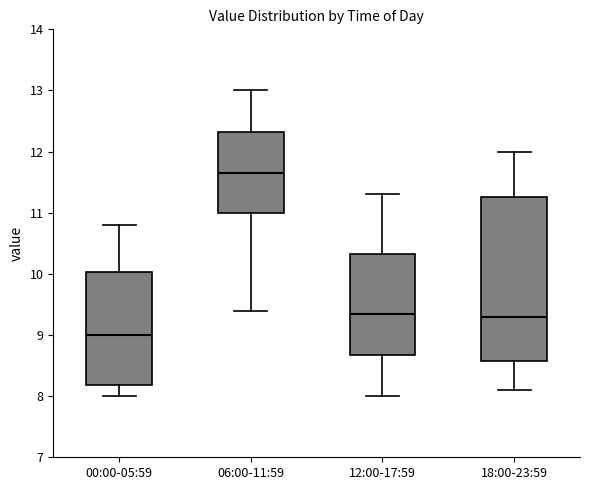

Reading left to right, transcribe this box plot: for each box, give where its median line is, the range the box spans, and where its two whiskers end, as read against the y-axis. The values are not printed on the chart, so give them approximately, as read against the axis.

00:00-05:59: median 9.0, box 8.2 to 10.0, whiskers 8.0 to 10.8
06:00-11:59: median 11.7, box 11.0 to 12.3, whiskers 9.4 to 13.0
12:00-17:59: median 9.4, box 8.7 to 10.3, whiskers 8.0 to 11.3
18:00-23:59: median 9.3, box 8.6 to 11.3, whiskers 8.1 to 12.0